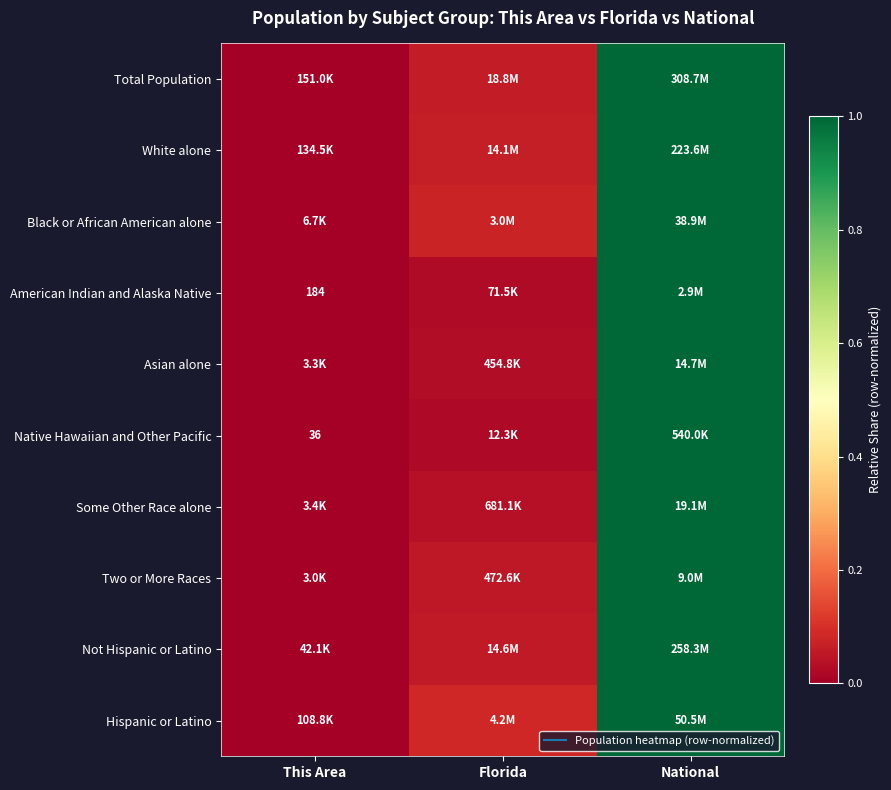

True or false: American Indian and Alaska Native has a value of 0.0 at Florida.

False